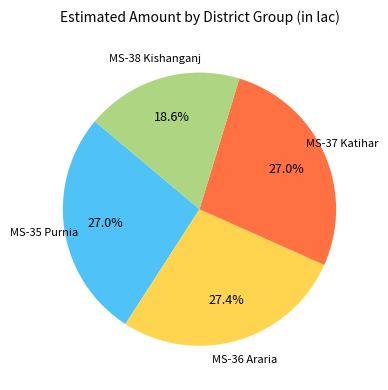

Does any single category account for the majority?

No